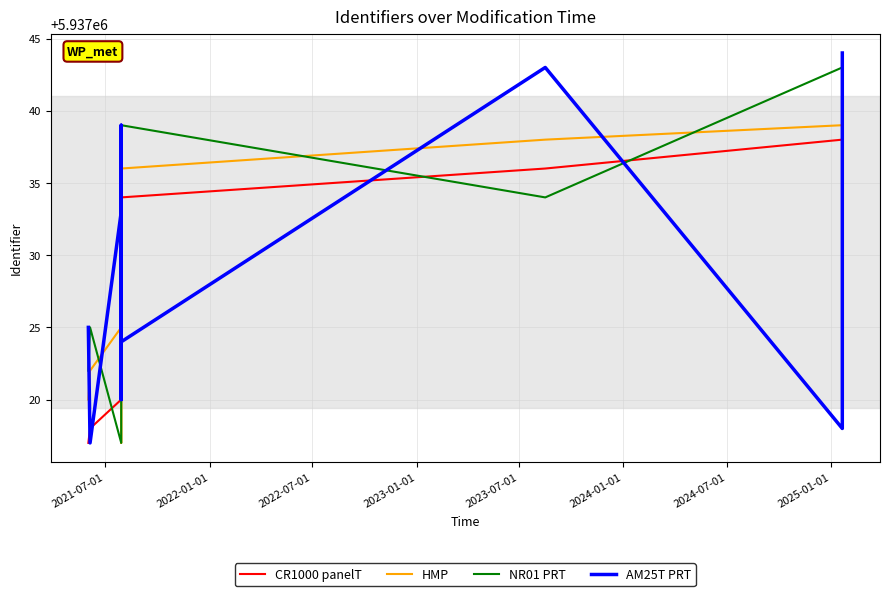

Does the chart have visible grid lines?

Yes